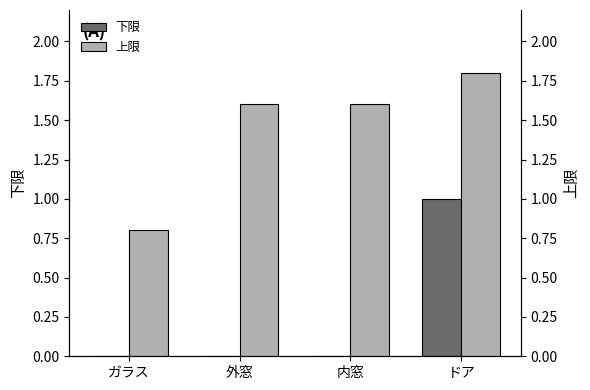

Which series has the largest total across all categories?

上限